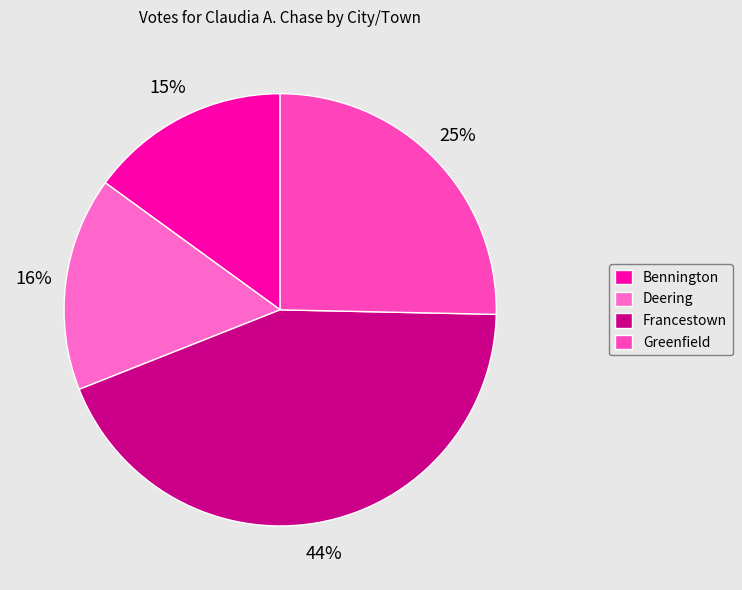

Do Deering and Francestown together represent more than half of the pie?

Yes